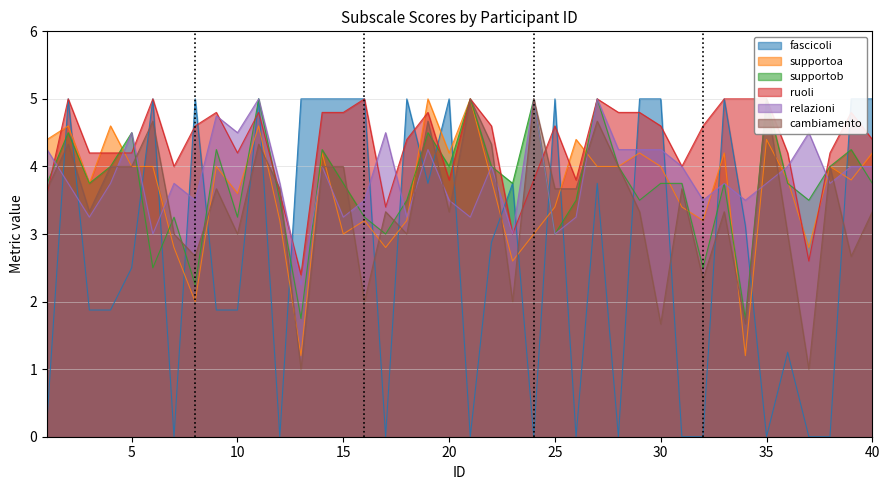

How many interior local peaks does the supportoa series have?

13